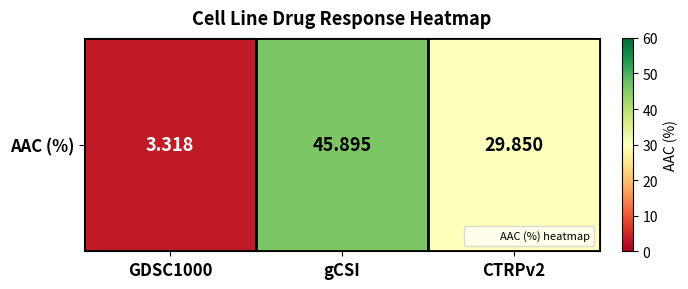

Which label corresponds to the smallest value in the chart?

GDSC1000